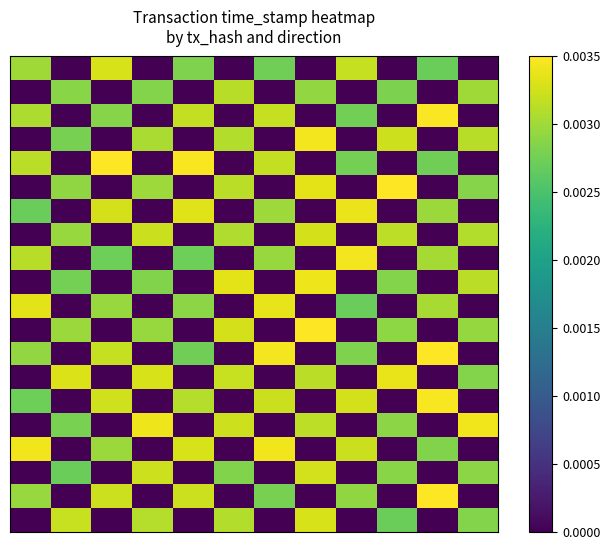

How many categories are shown in the chart?

12